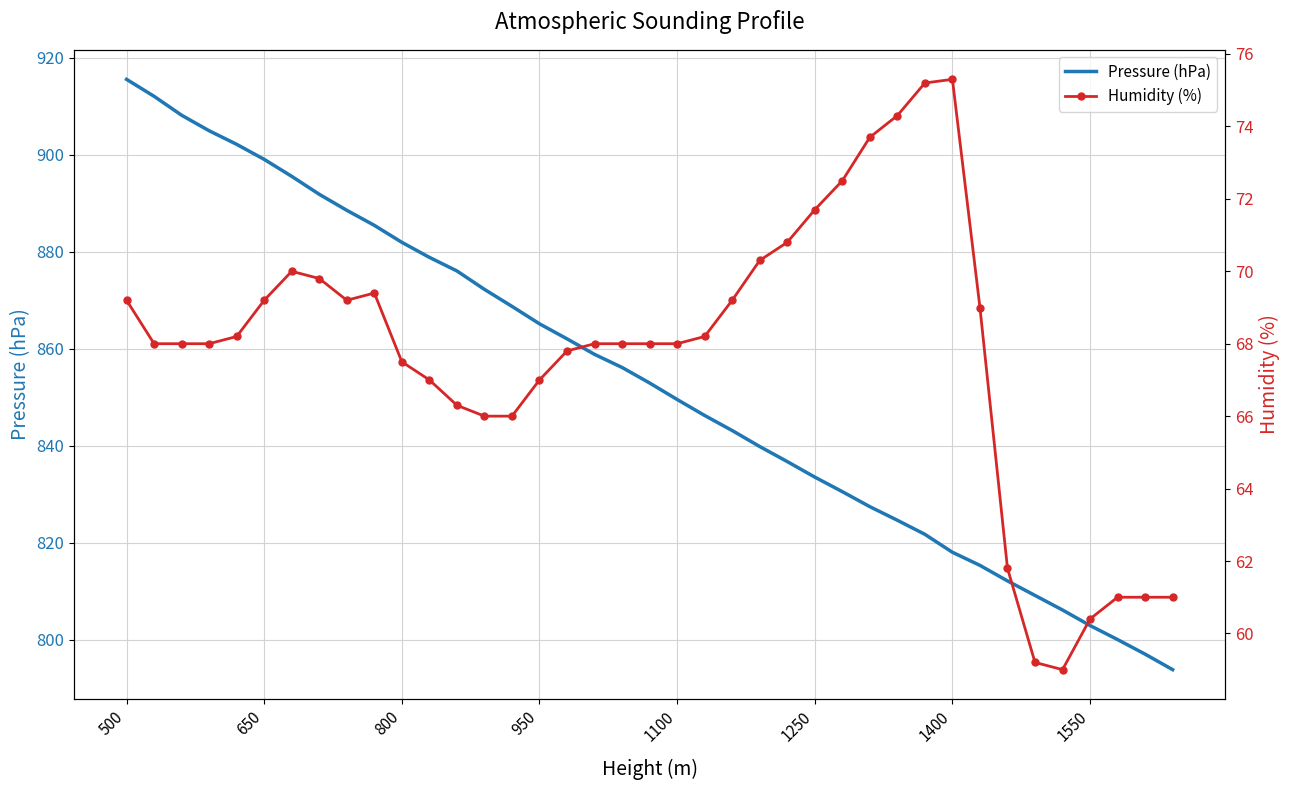

What is the value of the Pressure (hPa) point at the 9th from the left?

888.5